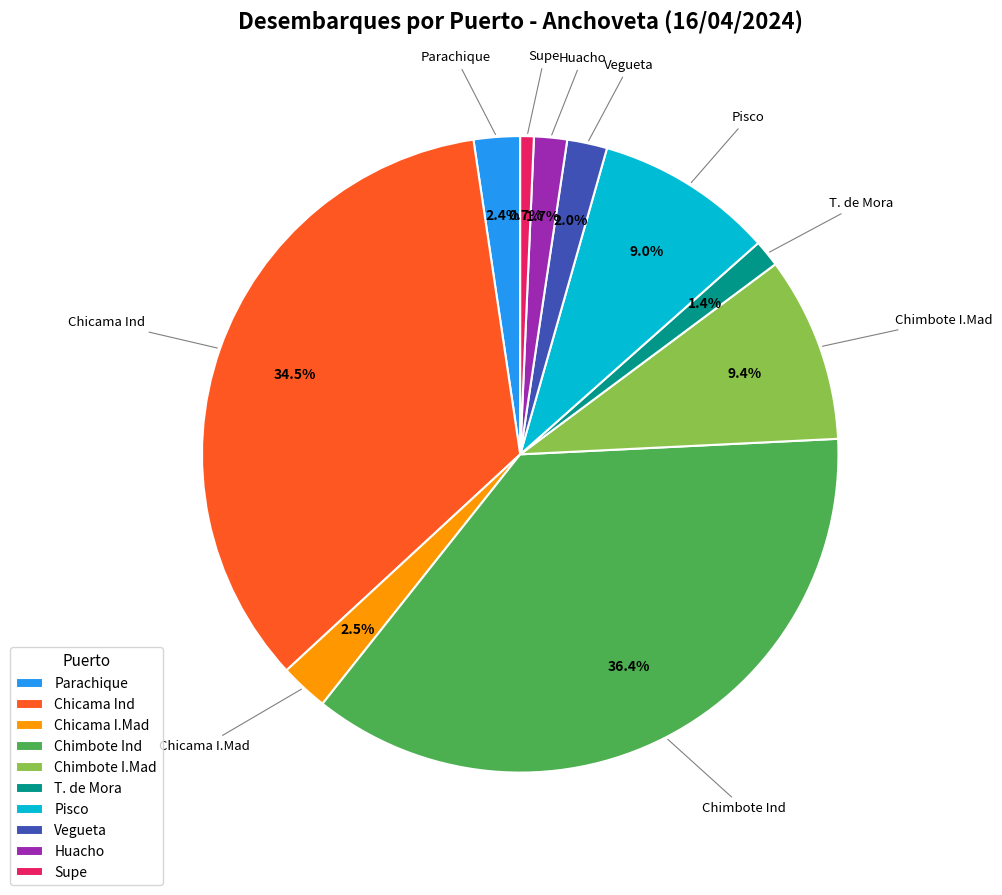

Does any single category account for the majority?

No